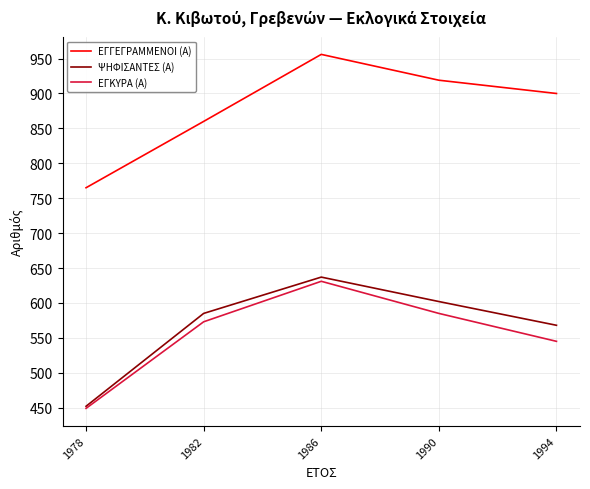

What is the minimum value shown in the chart?

449